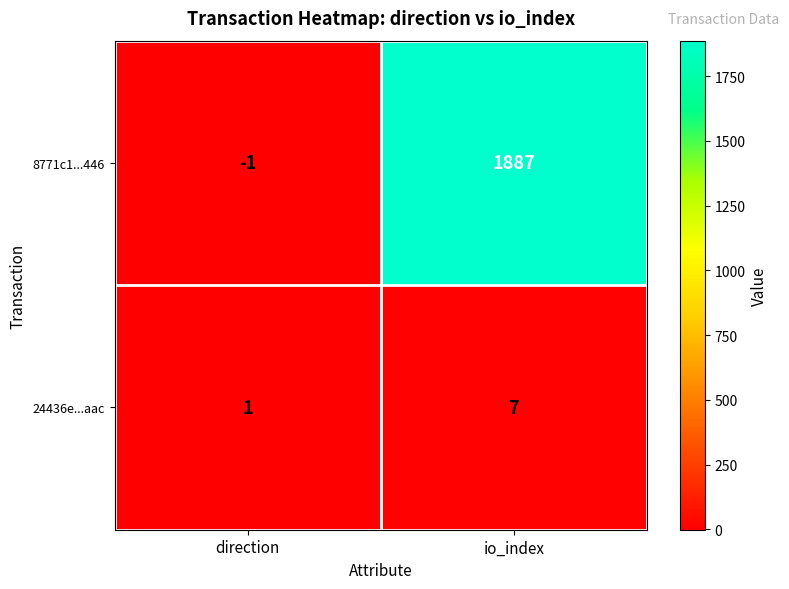

True or false: 24436e...aac has a value of 2 at io_index.

False